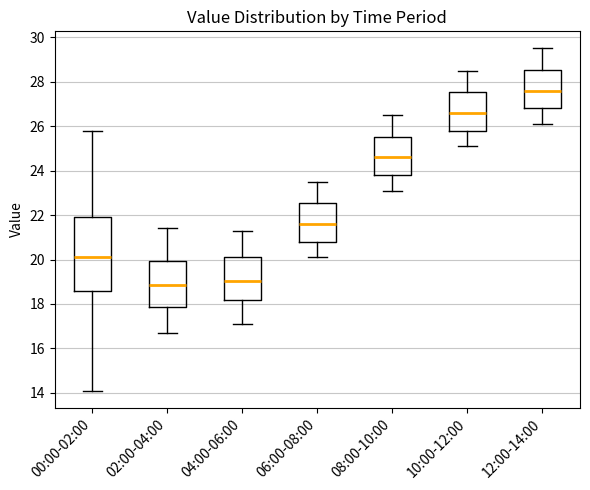

Which box is the tallest, from its lower edge to its upper edge?

00:00-02:00